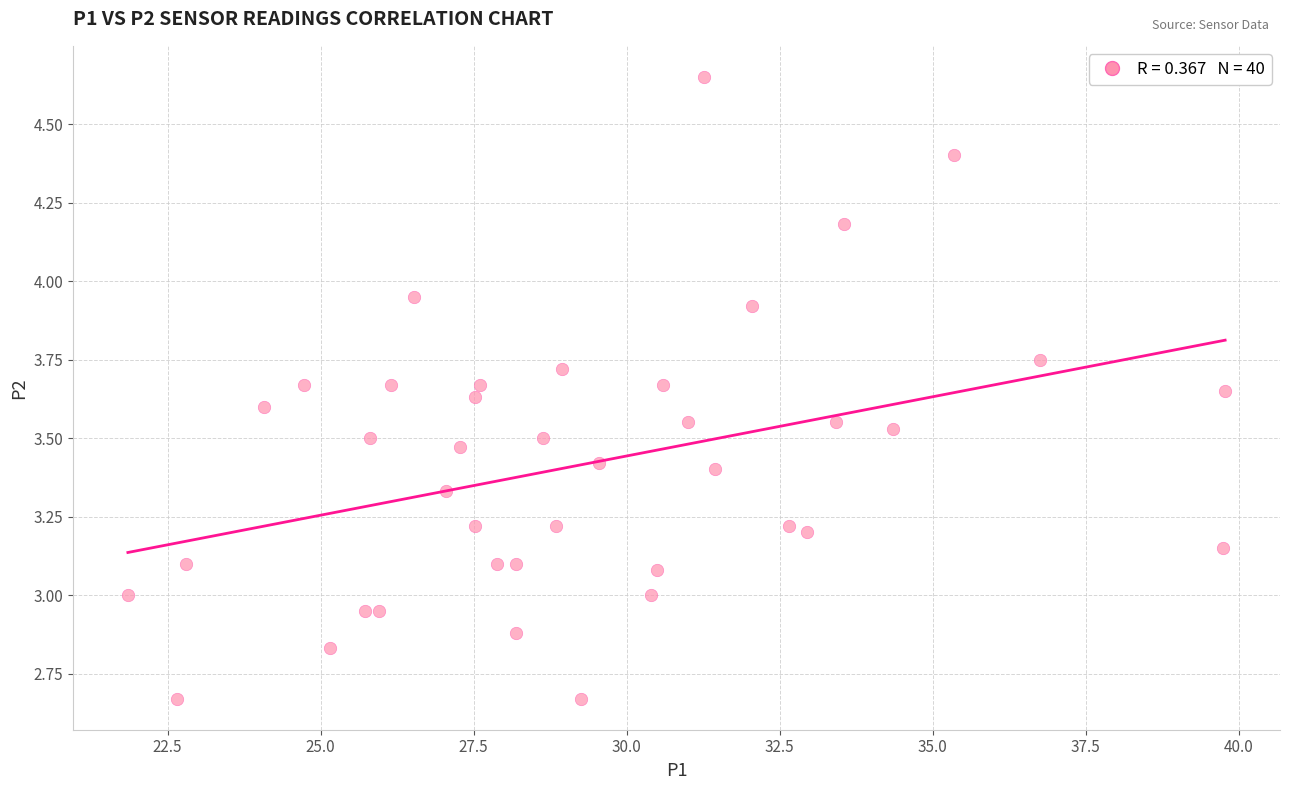

What is the range of X values (max minus min)?

17.9